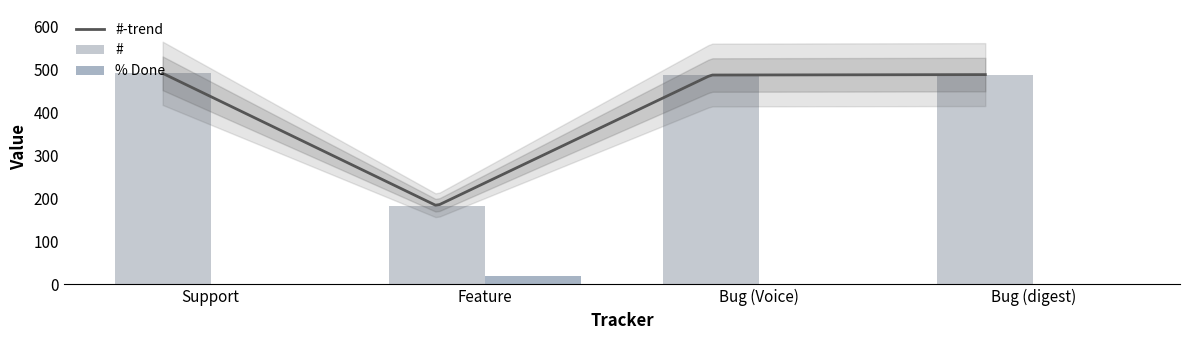

Are the bars grouped side by side (vs. stacked)?

Yes